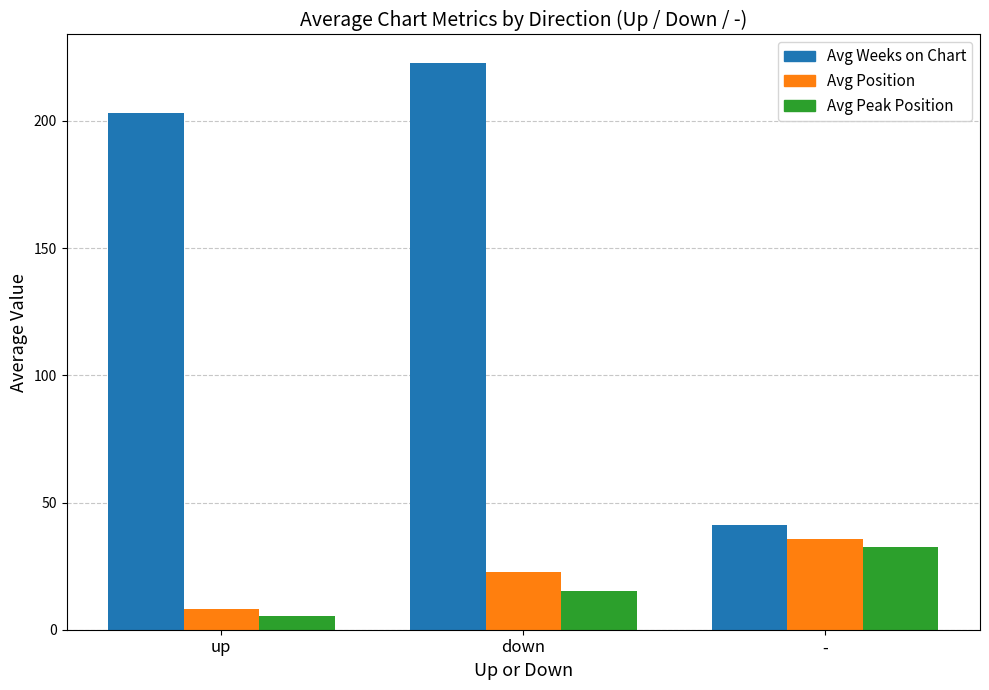

How many groups of bars are there?

3